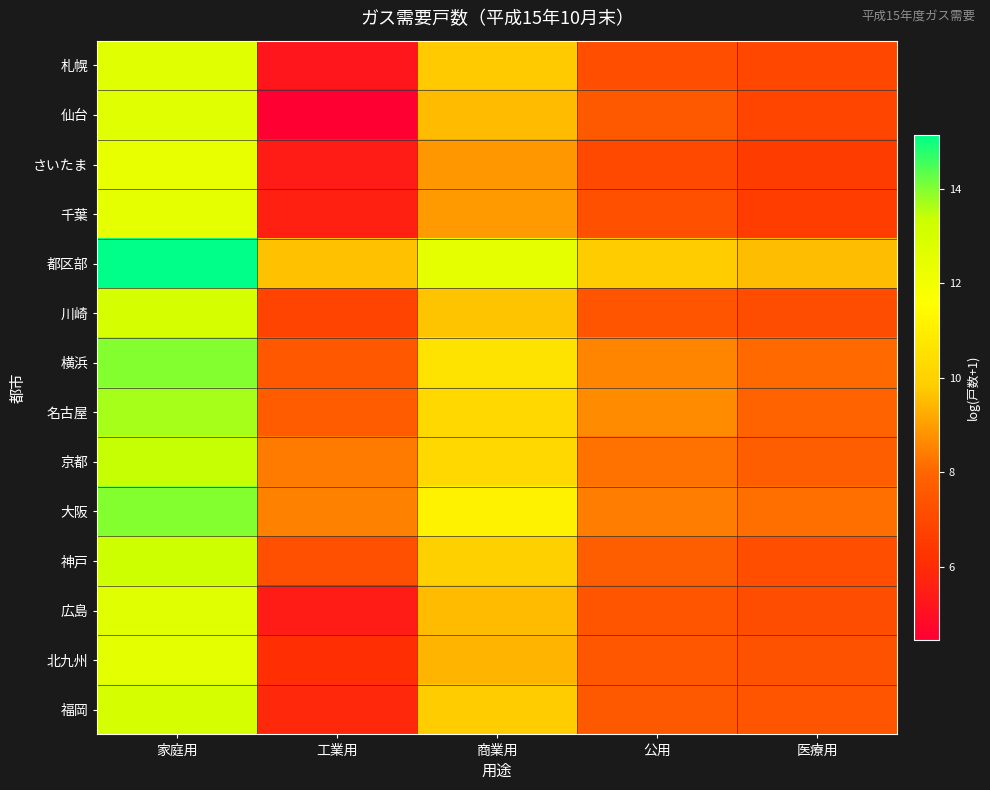

Which series has the widest spread of values?

仙台